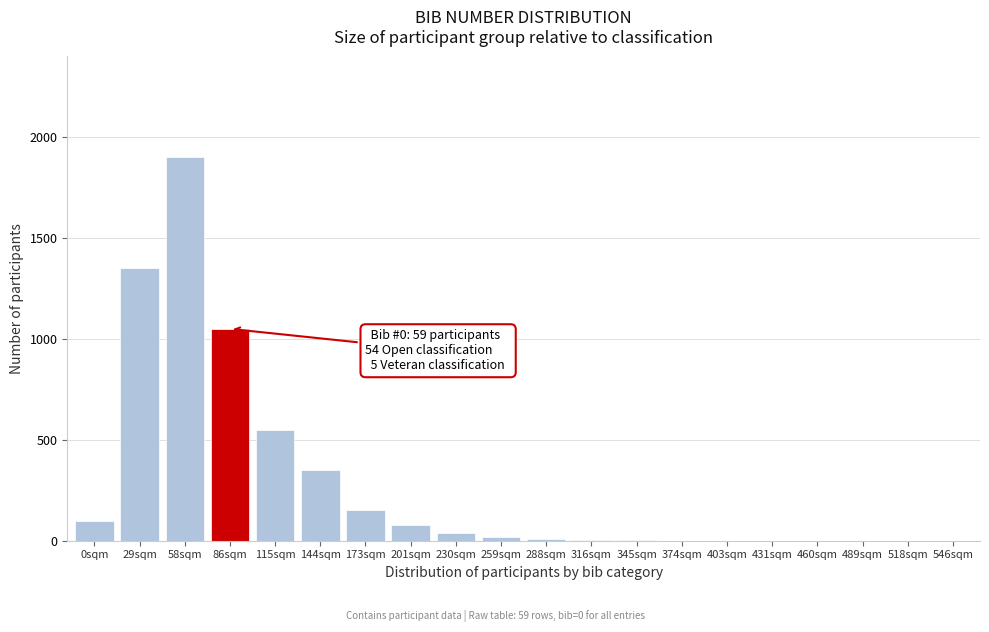

Where is the data nearest to the value 950?

86sqm